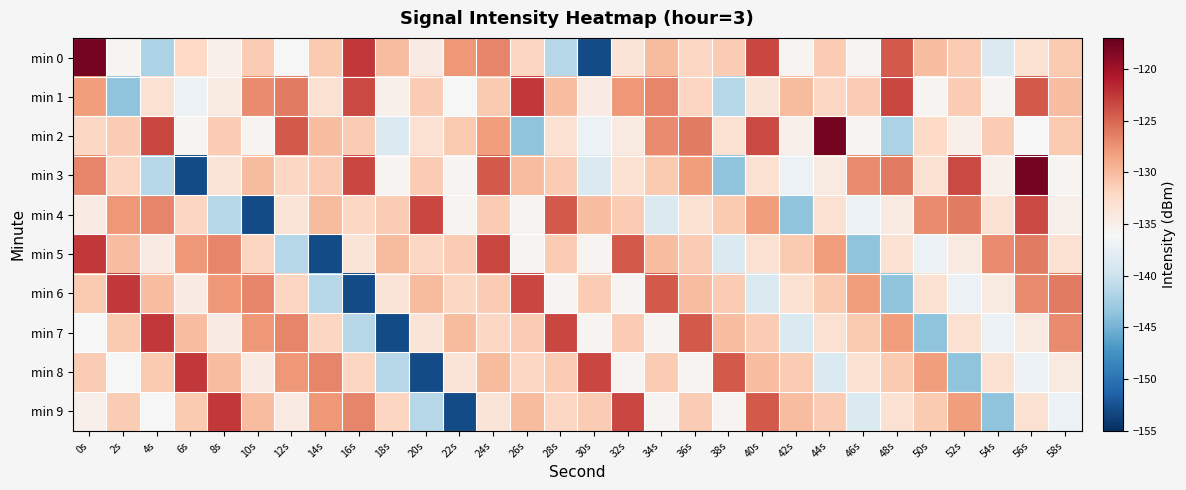

At 56s, list the series in order from smallest to largest.

min 8, min 2, min 7, min 9, min 0, min 6, min 5, min 1, min 4, min 3